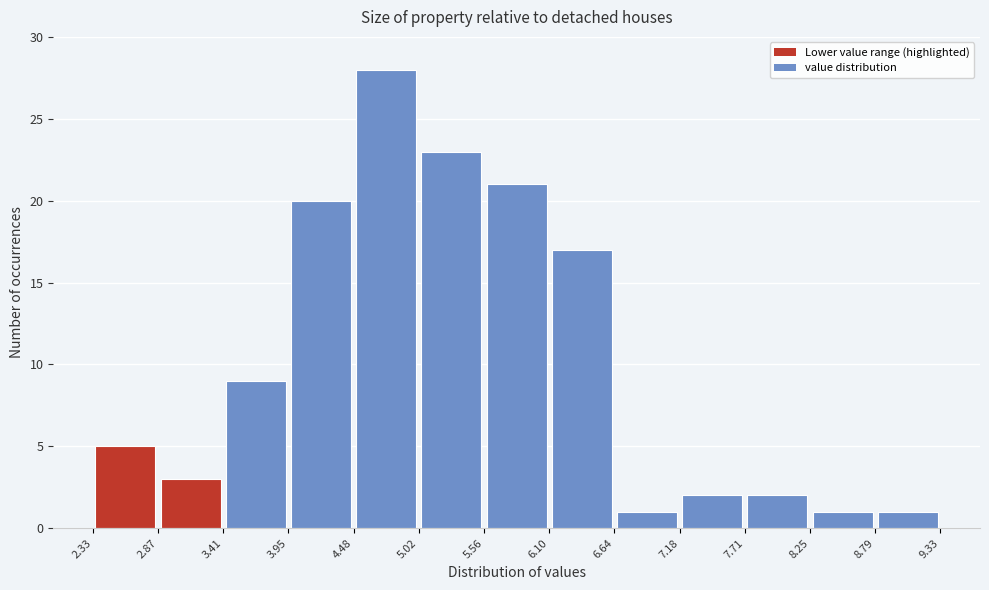

Which range on the x-axis has the tallest bar?

4.48 to 5.02